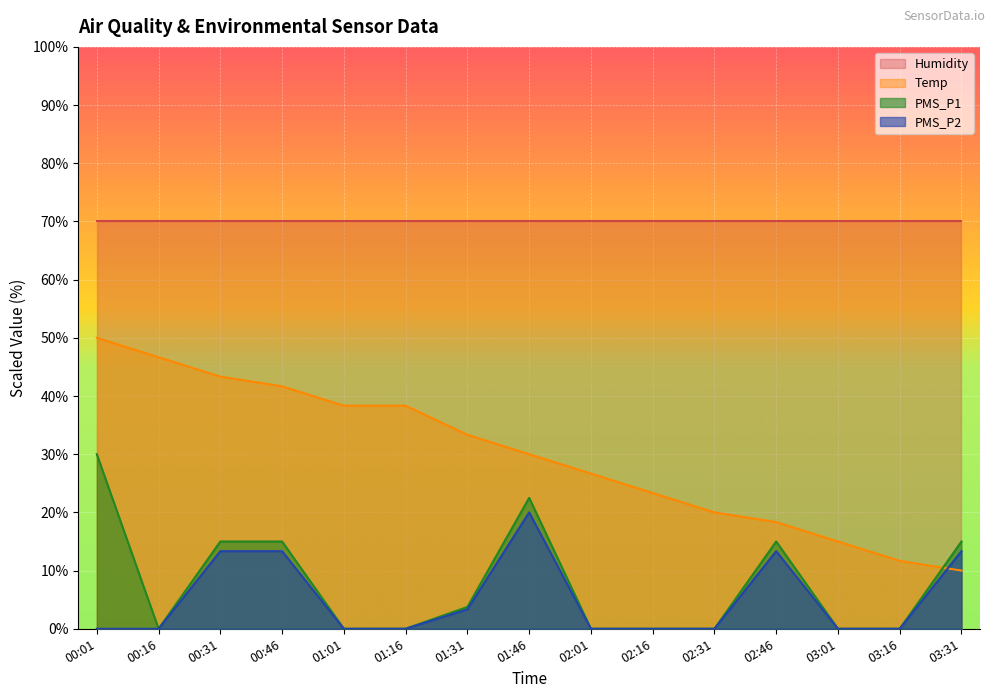

The PMS_P2 series shows 0.0 at 02:16. True or false?

True